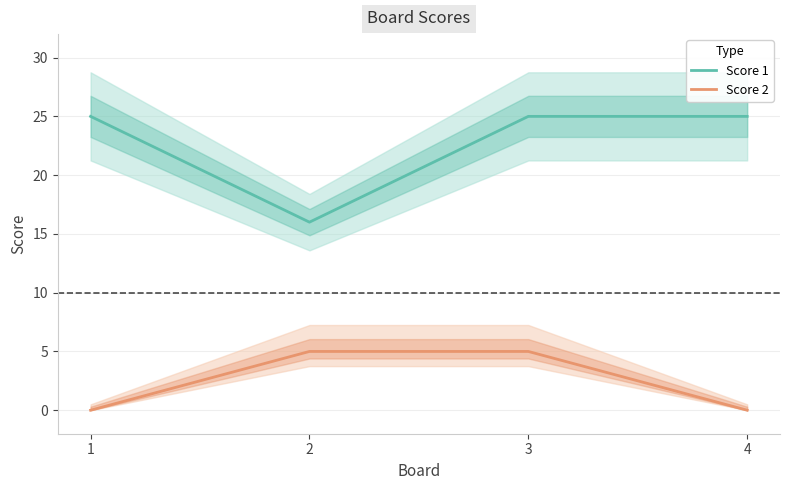

What are all the series names shown in the legend?

Score 1, Score 2